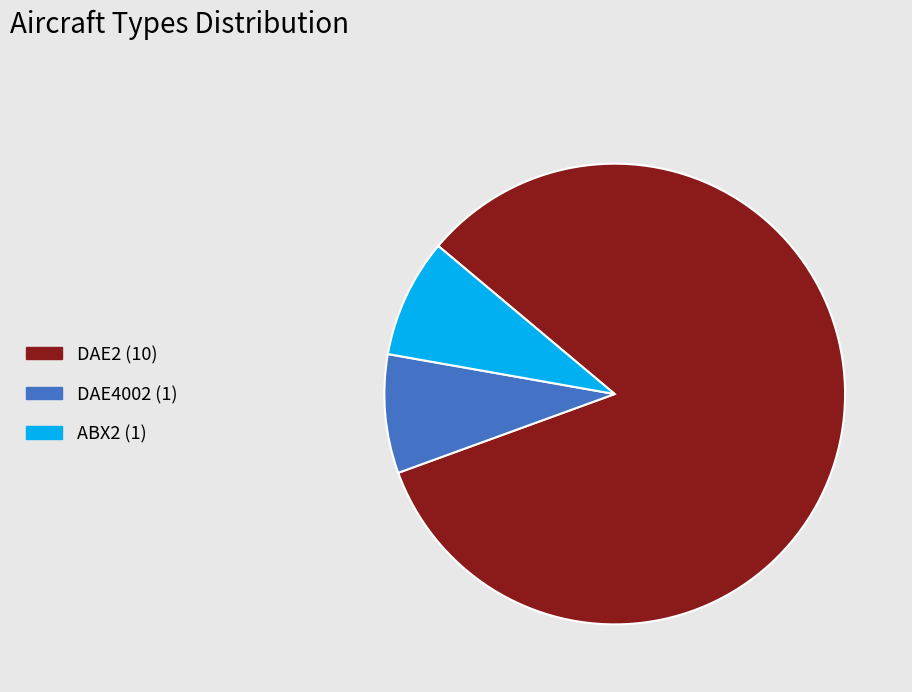

Approximately how many times larger is the value at DAE2 compared to ABX2?

10.0